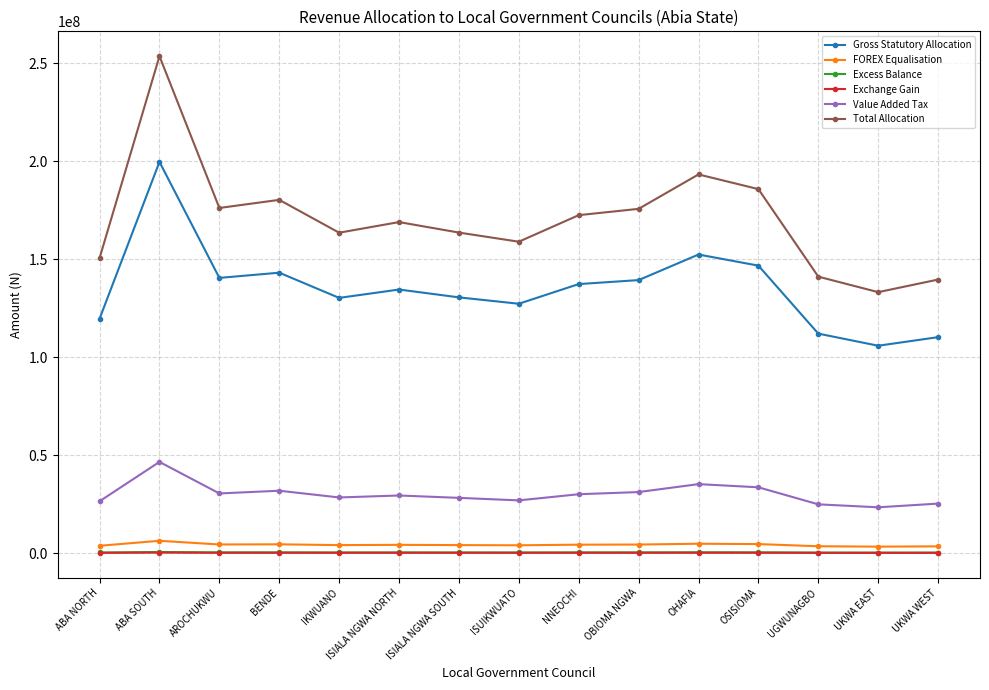

At which category is the sum across all series the highest?

ABA SOUTH